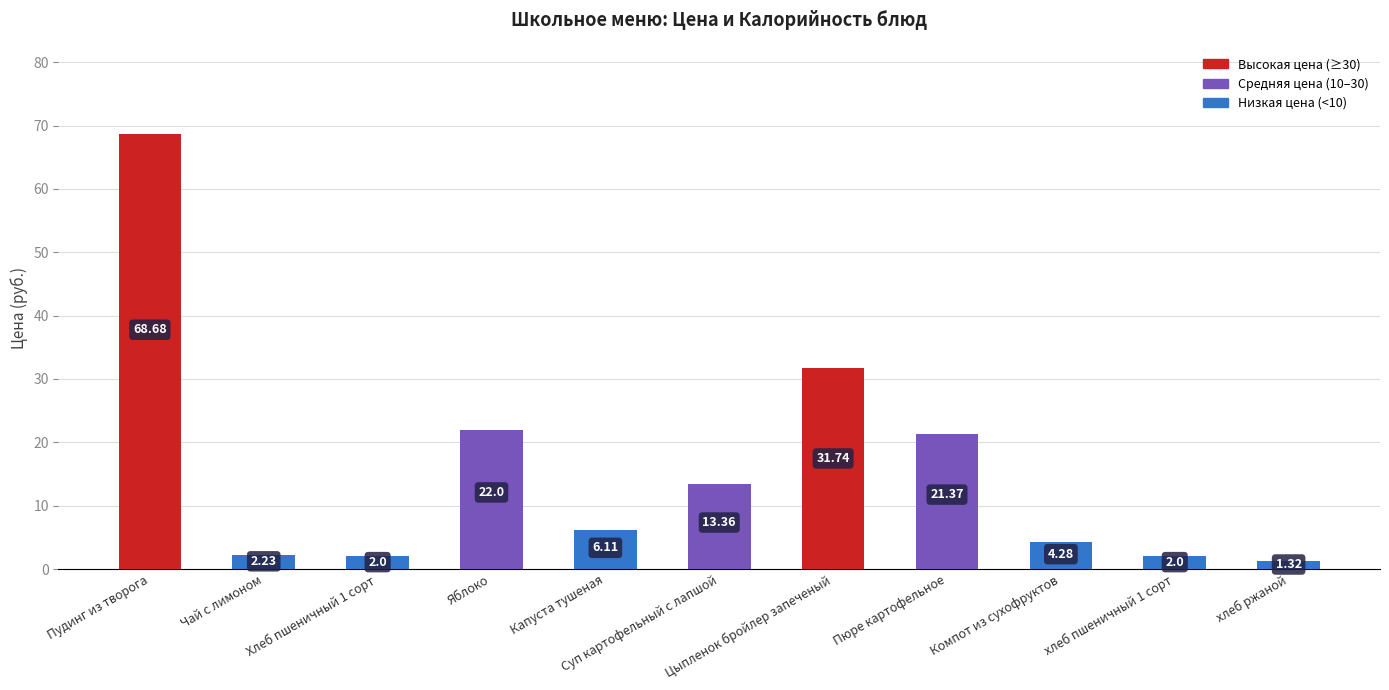

What is the change in value from Яблоко to хлеб пшеничный 1 сорт?

-20.0